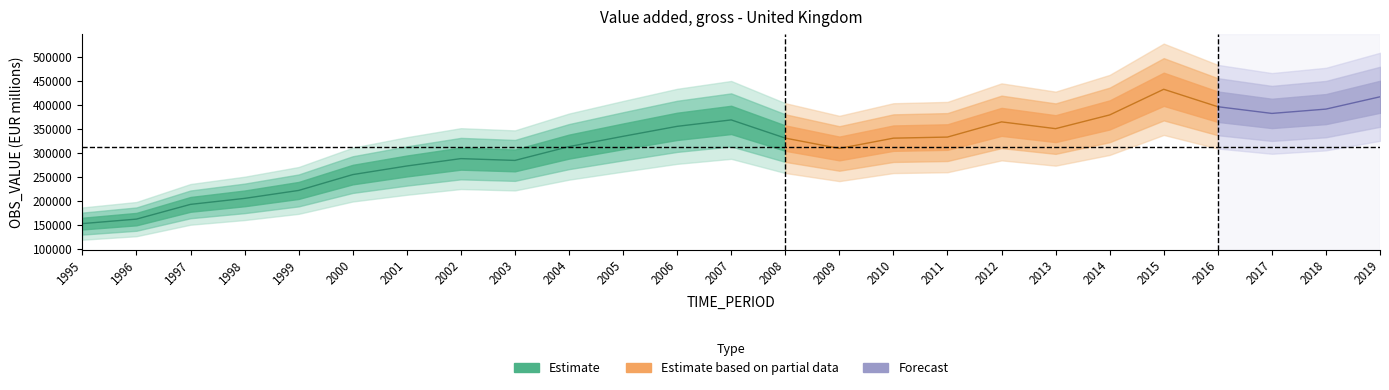

Which label corresponds to the largest value in the chart?

2015